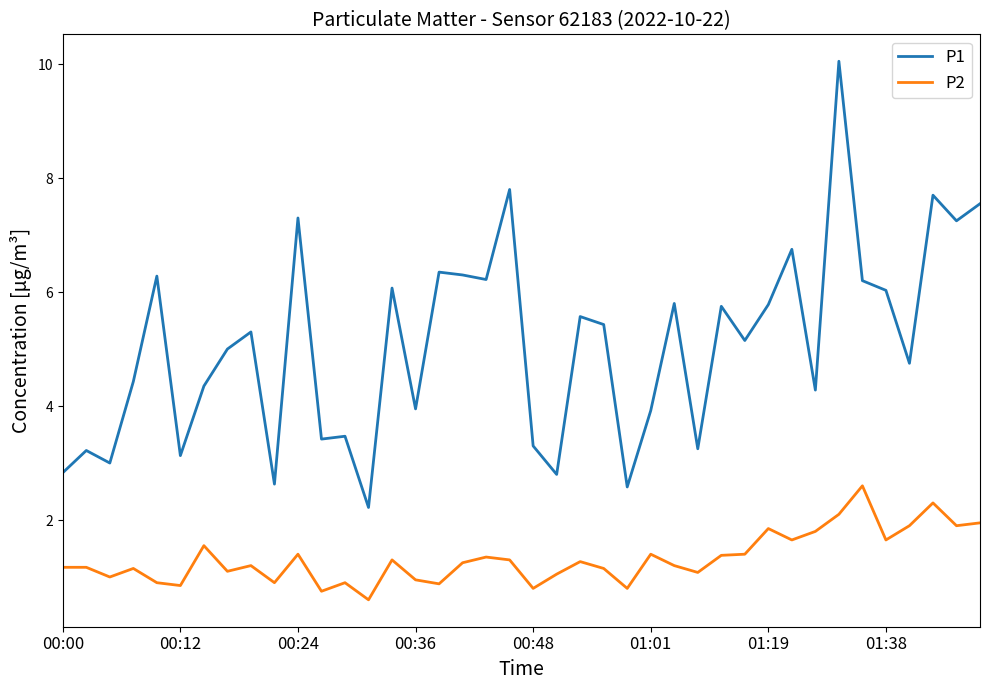

Rank the series by their average value, from highest to lowest.

P1, P2